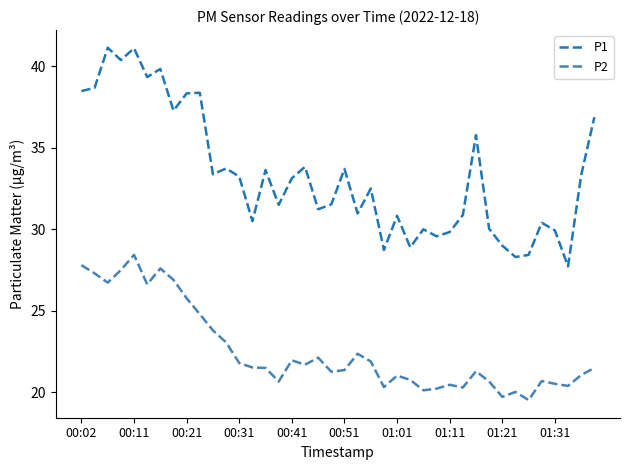

What is the minimum value shown in the chart?

19.5